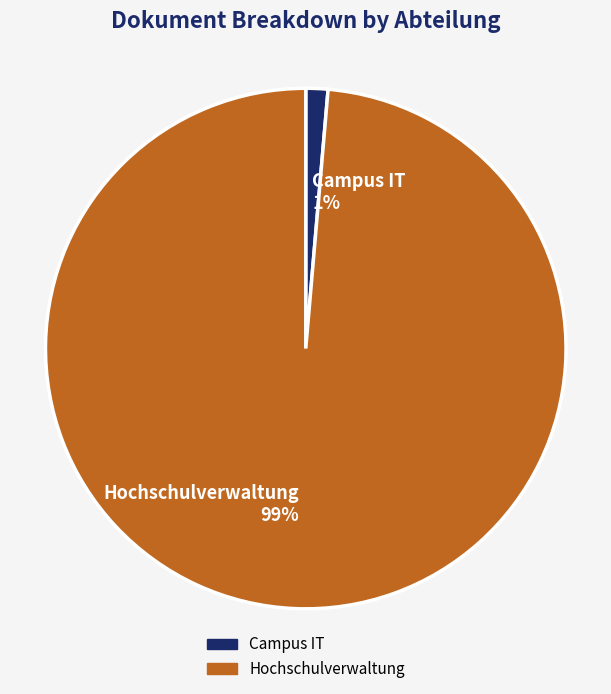

To the nearest percent, what is the average slice percentage?

50%